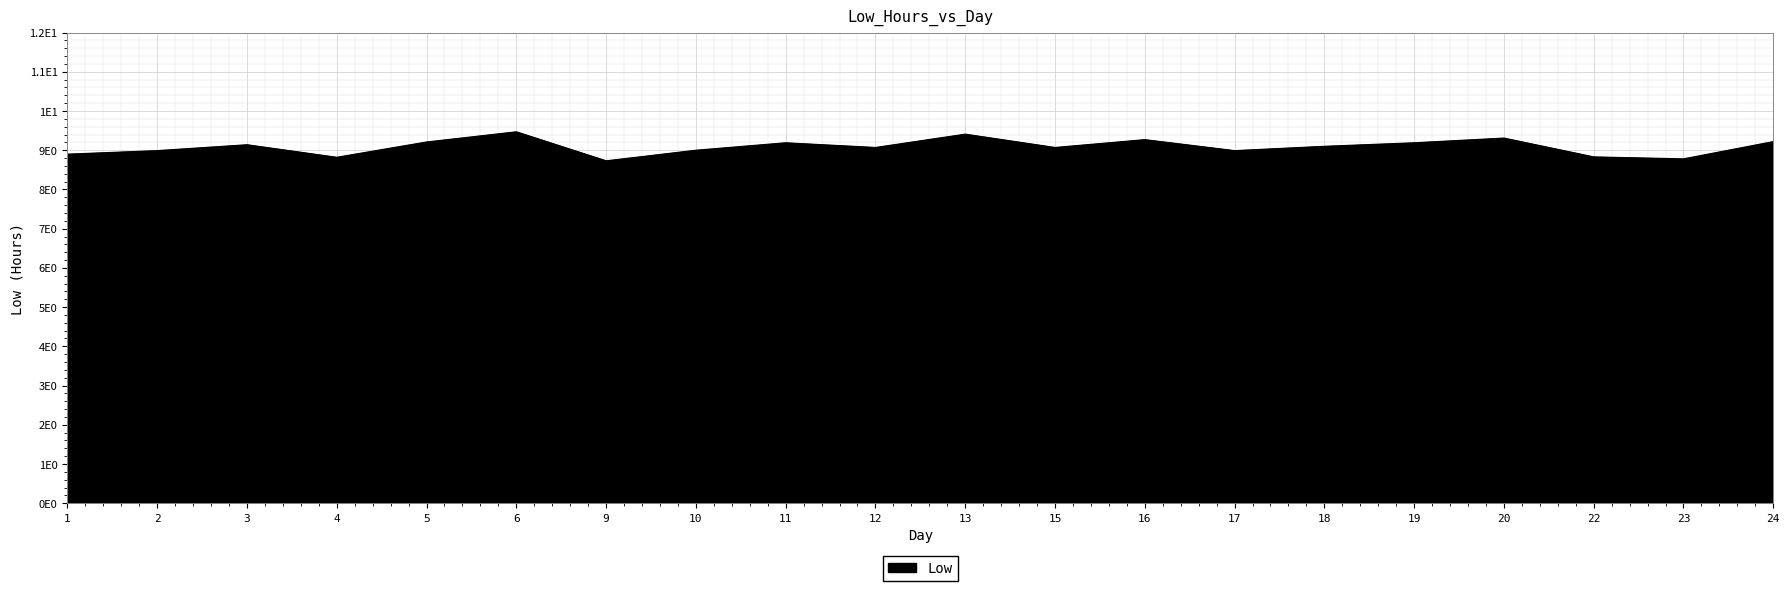

At which category does the chart reach its minimum across all series?

9